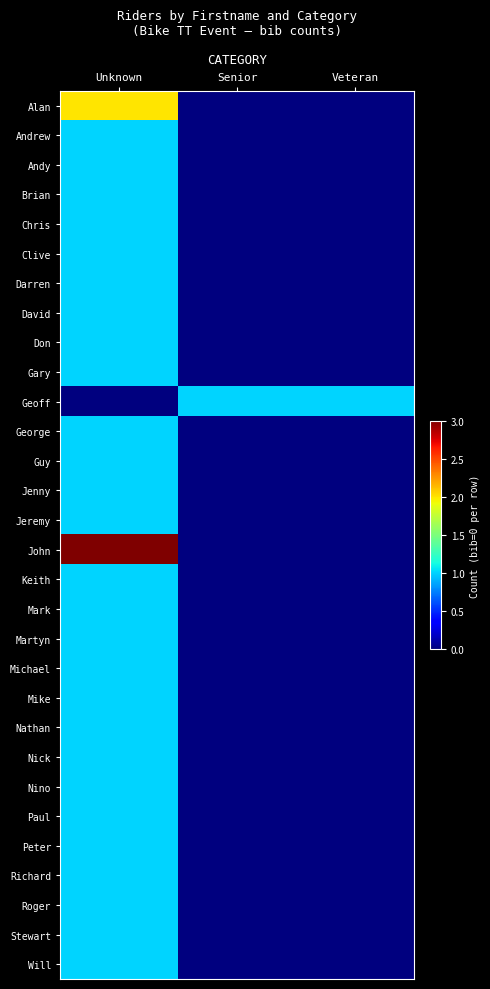

Between Veteran and Senior, which is larger?

Veteran